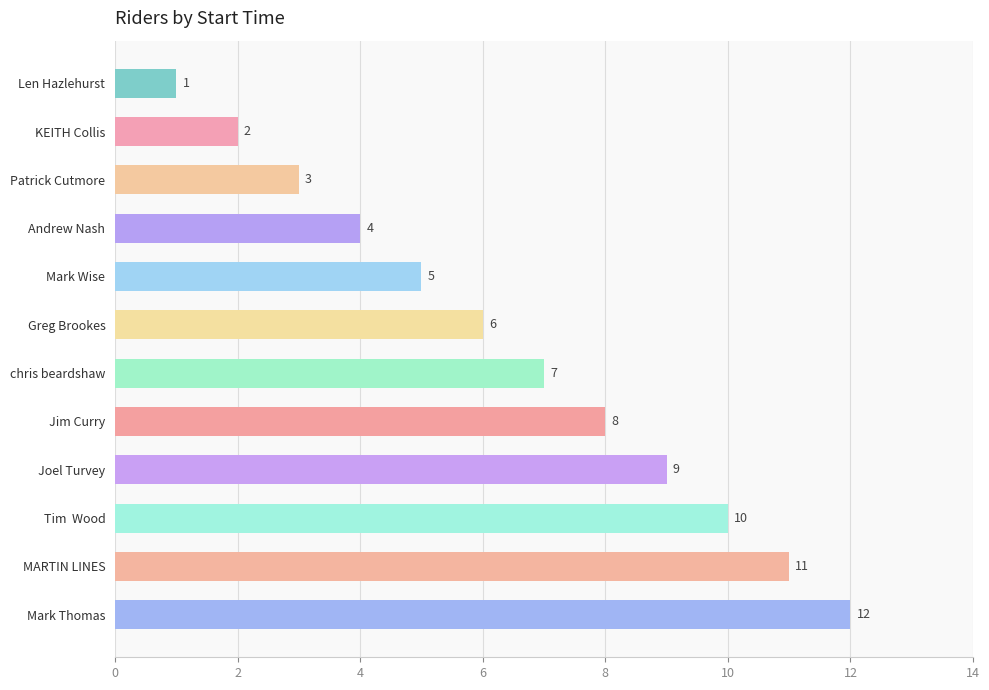

What is the ratio of the value at Joel Turvey to the value at Greg Brookes?

1.5